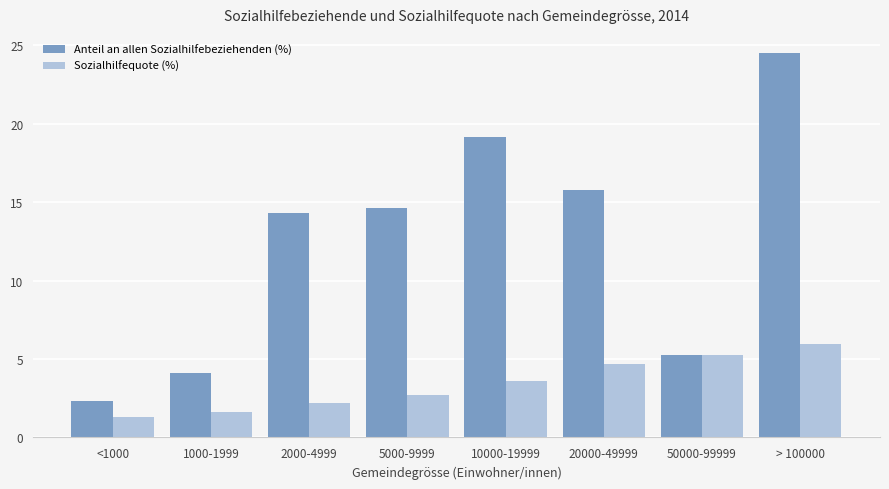

What is the difference between the second highest and second lowest values in the Anteil an allen Sozialhilfebeziehenden (%) series?

15.0